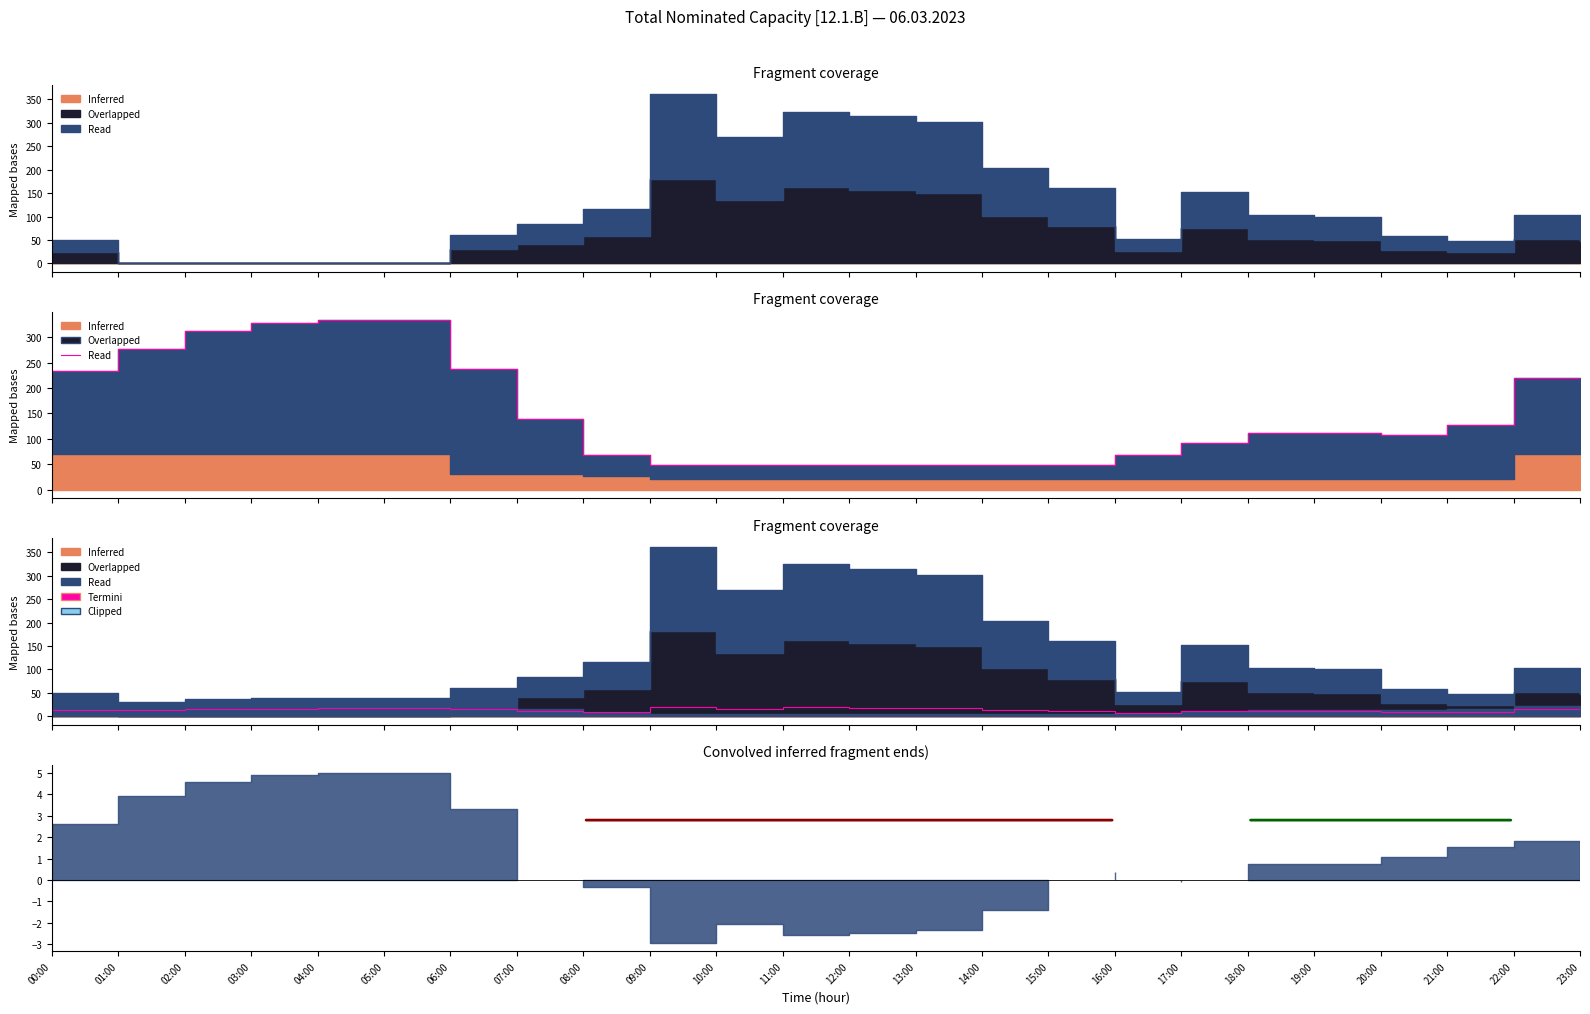

How many data points are less than 112?

11